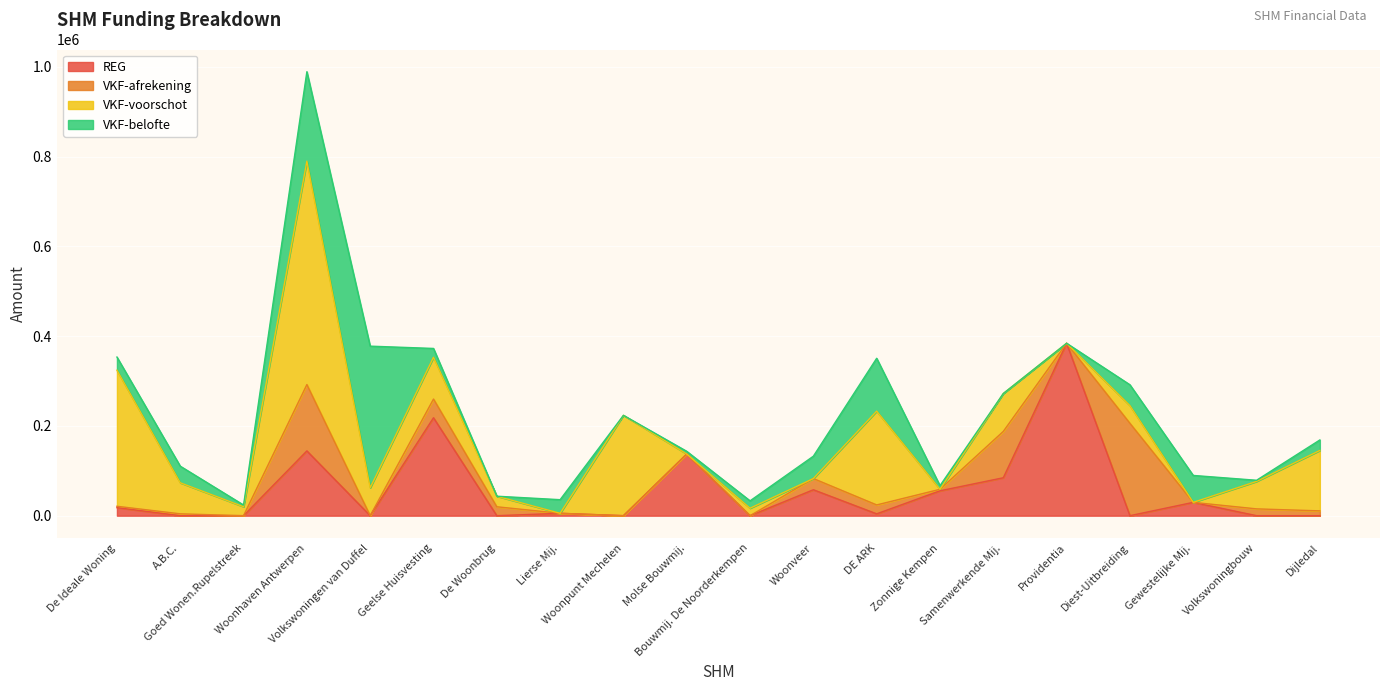

How many intersections are there between REG and VKF-afrekening?

10